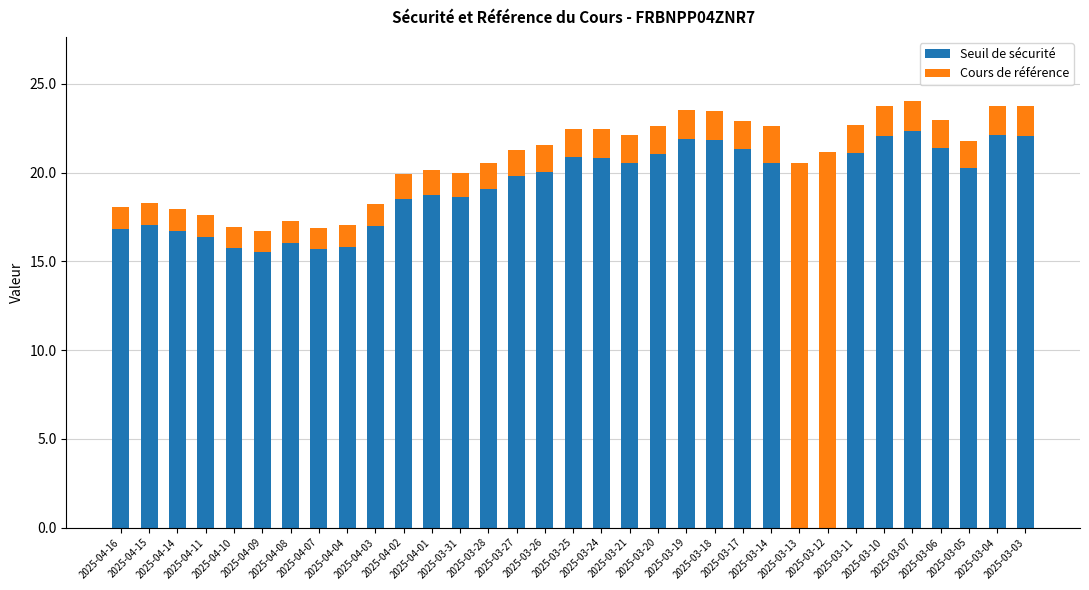

How many categories are shown in the chart?

33